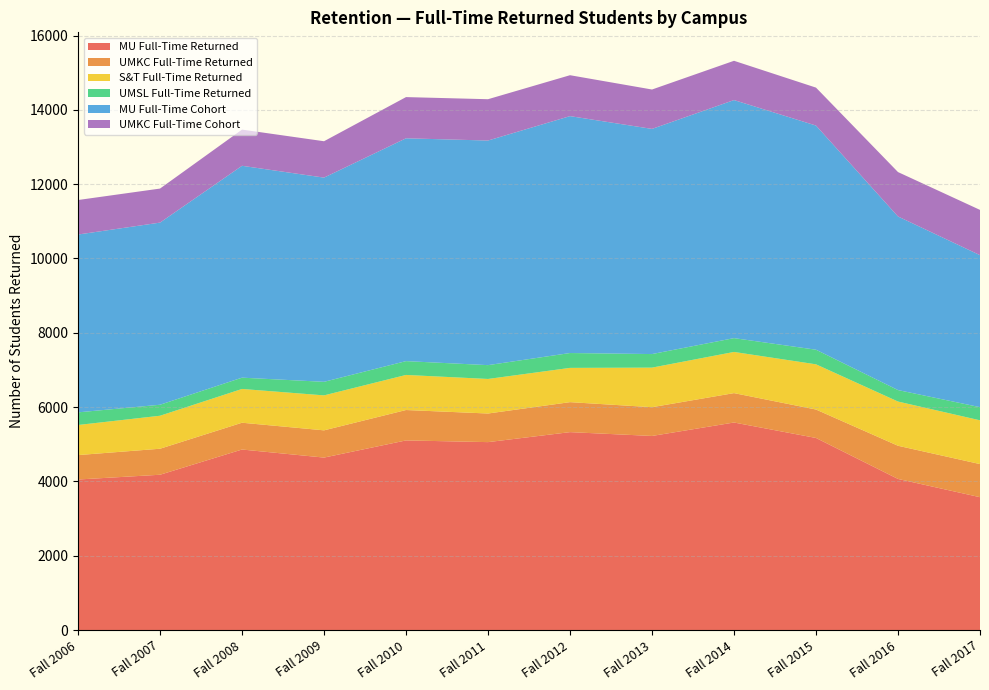

Reading left to right, extract all data points from this chart.

MU Full-Time Returned: 4051	4179	4858	4641	5103	5057	5326	5223	5585	5169	4066	3575
UMKC Full-Time Returned: 657	700	721	733	818	770	807	774	791	765	893	891
S&T Full-Time Returned: 810	888	909	941	944	930	922	1065	1108	1217	1190	1178
UMSL Full-Time Returned: 340	296	304	365	372	372	400	365	372	393	309	354
MU Full-Time Cohort: 4786	4902	5702	5496	5997	6045	6376	6060	6407	6033	4672	4091
UMKC Full-Time Cohort: 929	916	974	979	1109	1112	1101	1060	1057	1021	1195	1218